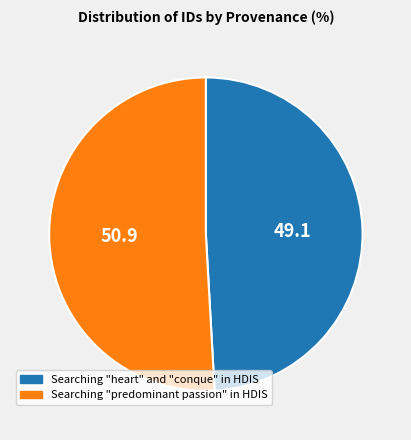

Count the number of slices in the pie.

2